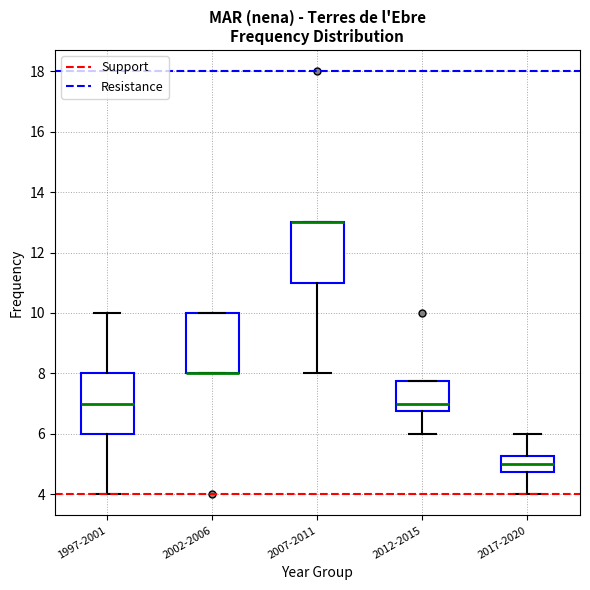

Reading left to right, transcribe this box plot: for each box, give where its median line is, the range the box spans, and where its two whiskers end, as read against the y-axis. The values are not printed on the chart, so give them approximately, as read against the axis.

1997-2001: median 7.0, box 6.0 to 8.0, whiskers 4.0 to 10.0
2002-2006: median 8.0 (drawn on the box's lower edge), box 8.0 to 10.0, whiskers 8.0 to 10.0
2007-2011: median 13.0 (drawn on the box's upper edge), box 11.0 to 13.0, whiskers 8.0 to 13.0
2012-2015: median 7.0, box 6.8 to 7.8, whiskers 6.0 to 7.8
2017-2020: median 5.0, box 4.8 to 5.2, whiskers 4.0 to 6.0